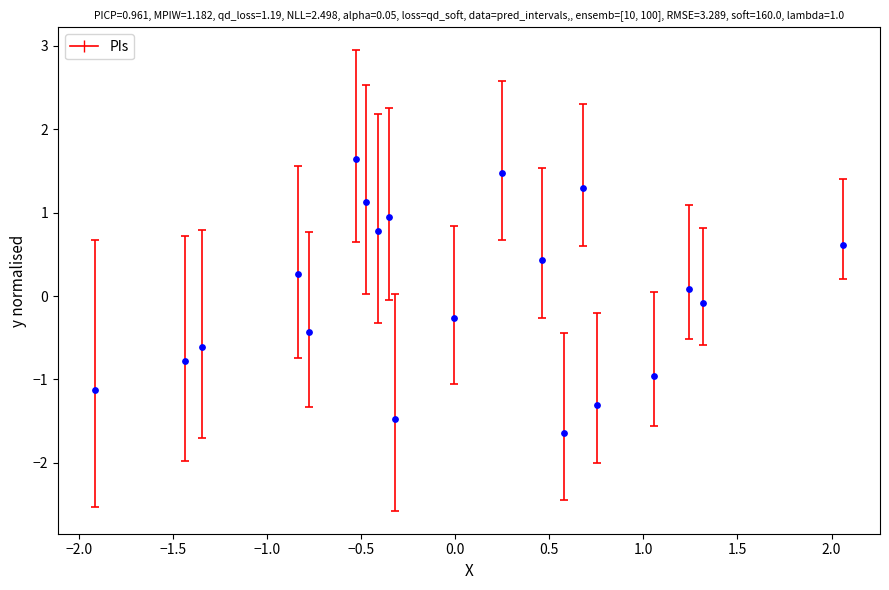

What is the range of X values (max minus min)?

4.0